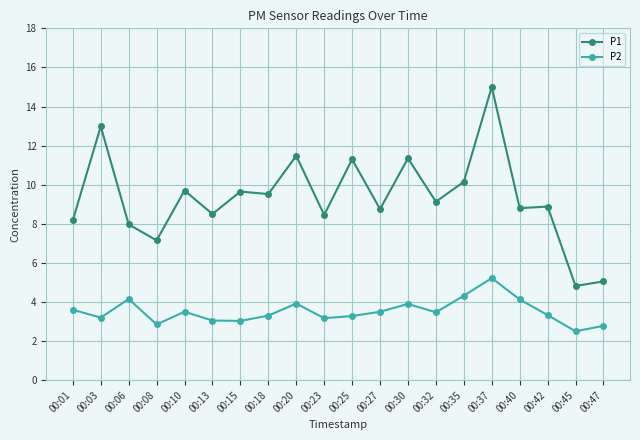

Which category has the highest value in the P2 series?

00:37